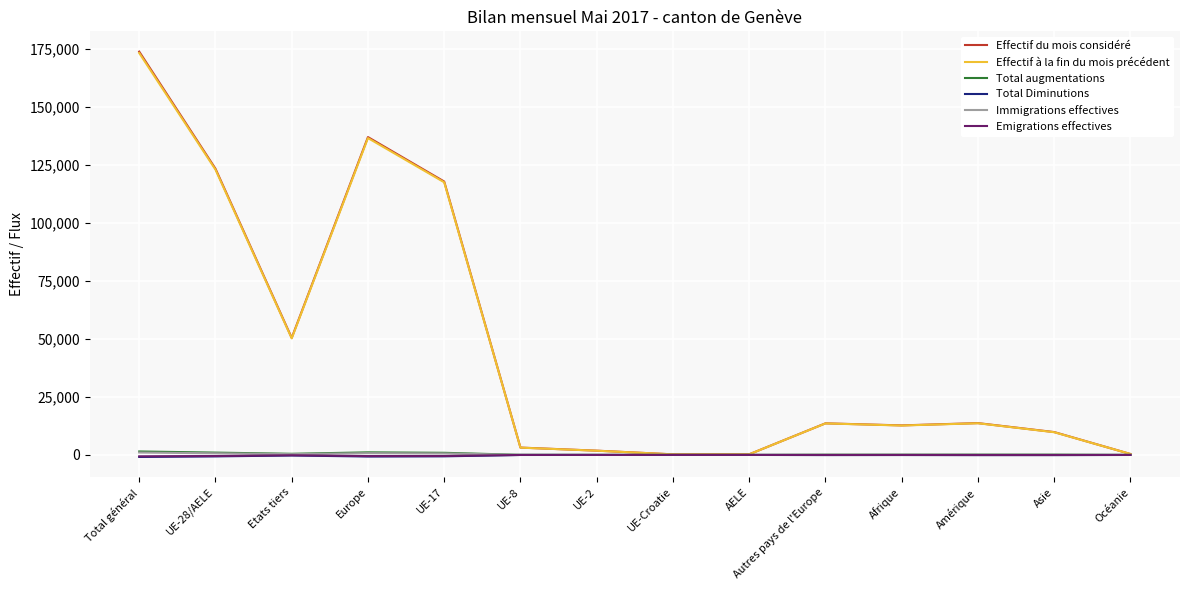

What value does the Emigrations effectives series have at UE-28/AELE?

-469